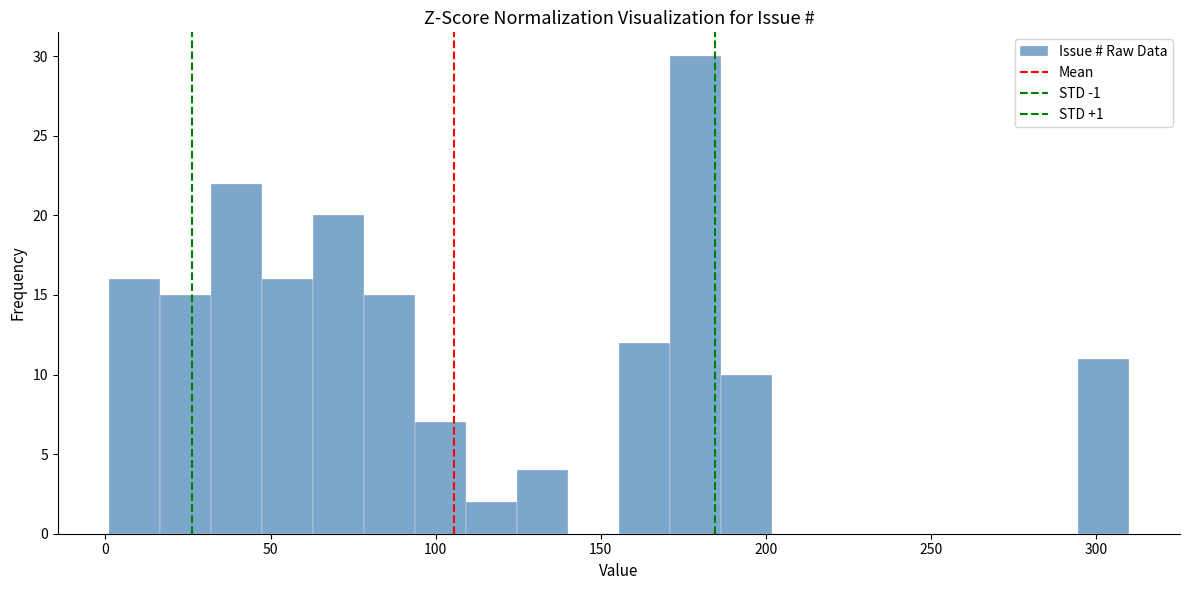

Around what value on the x-axis is the tallest bar? Give the approximate position of its centre, as read against the axis.

180